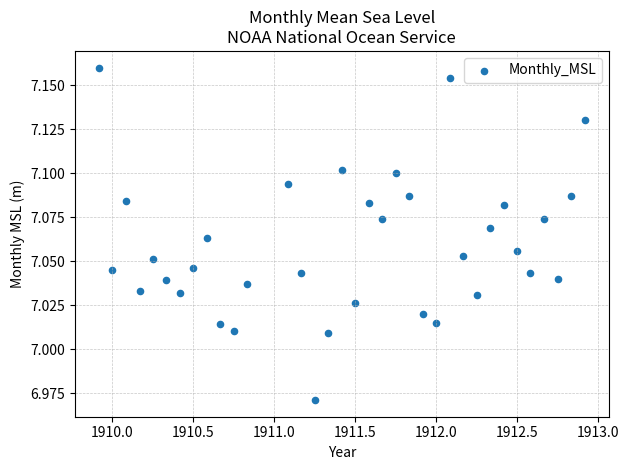

What is the range of X values (max minus min)?

3.0